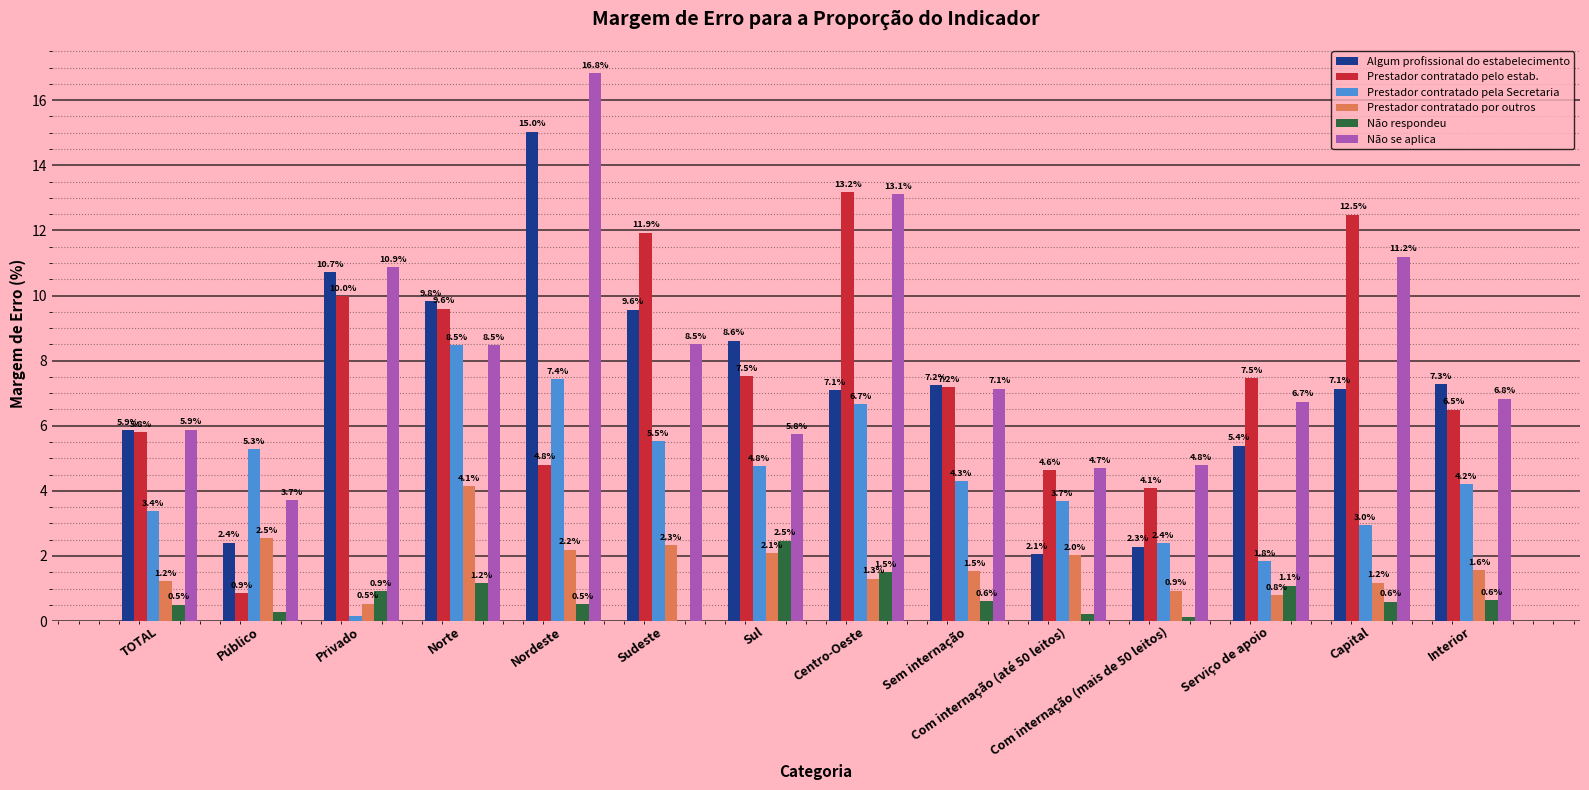

The Não se aplica series shows 16.8 at Nordeste. True or false?

True